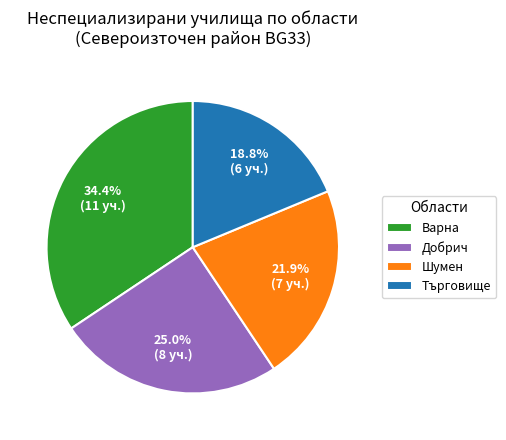

How many segments does this pie chart have?

4